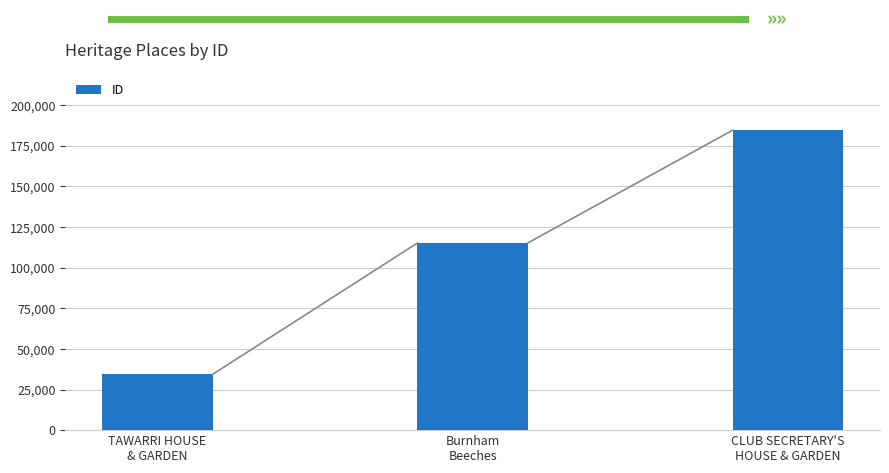

Approximately how many times larger is the value at Burnham
Beeches compared to TAWARRI HOUSE
& GARDEN?

3.4